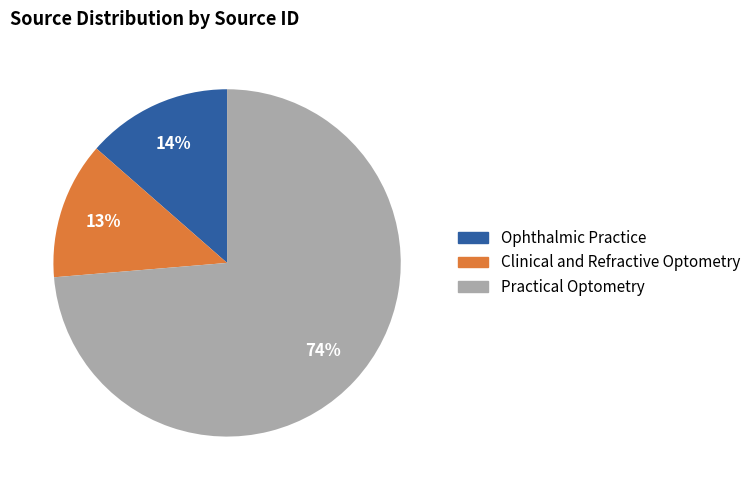

What is the ratio of the value at Clinical and Refractive Optometry to the value at Practical Optometry?

0.2